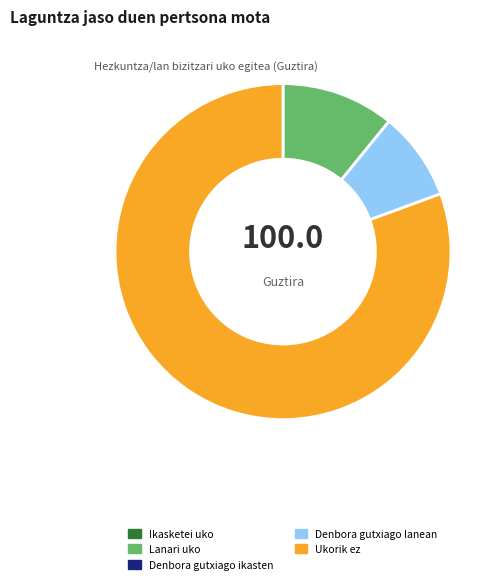

Which category has the biggest portion of the pie?

Ukorik ez